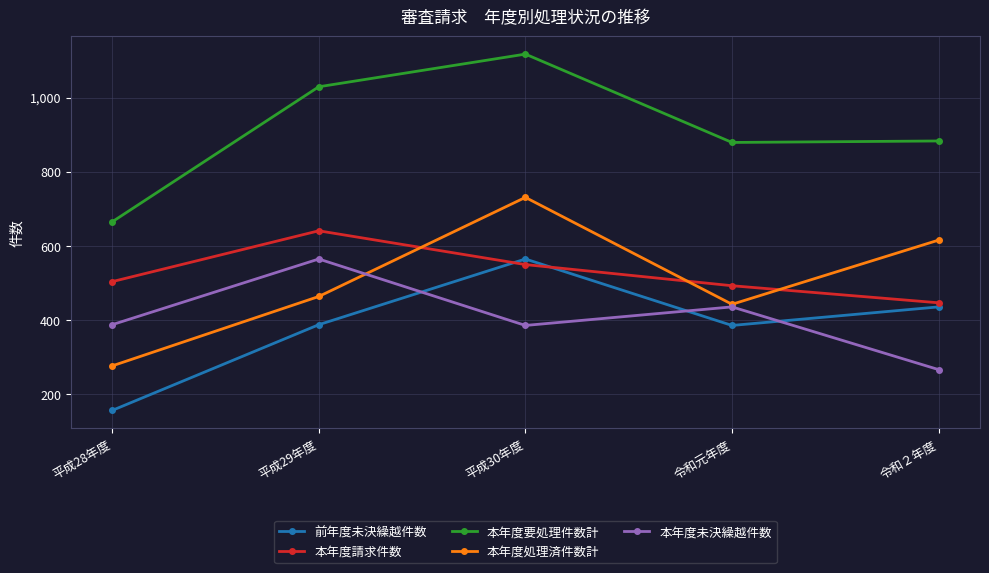

How many interior local peaks does the 前年度未決繰越件数 series have?

1